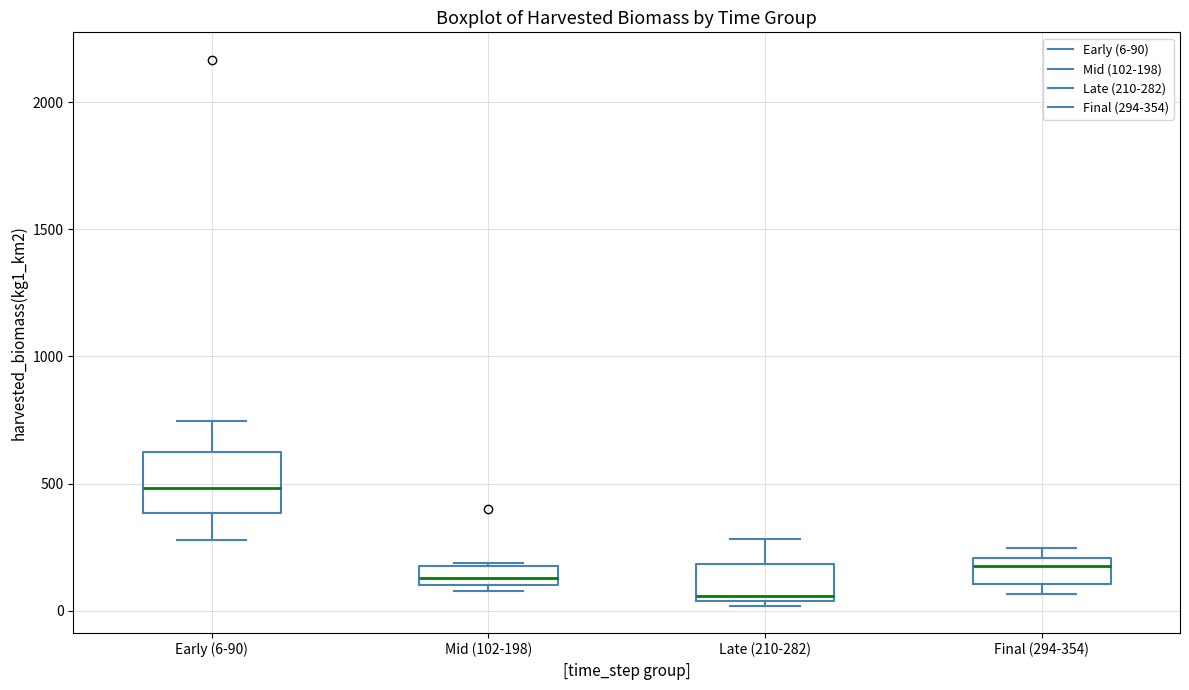

Which box is the tallest, from its lower edge to its upper edge?

Early (6-90)